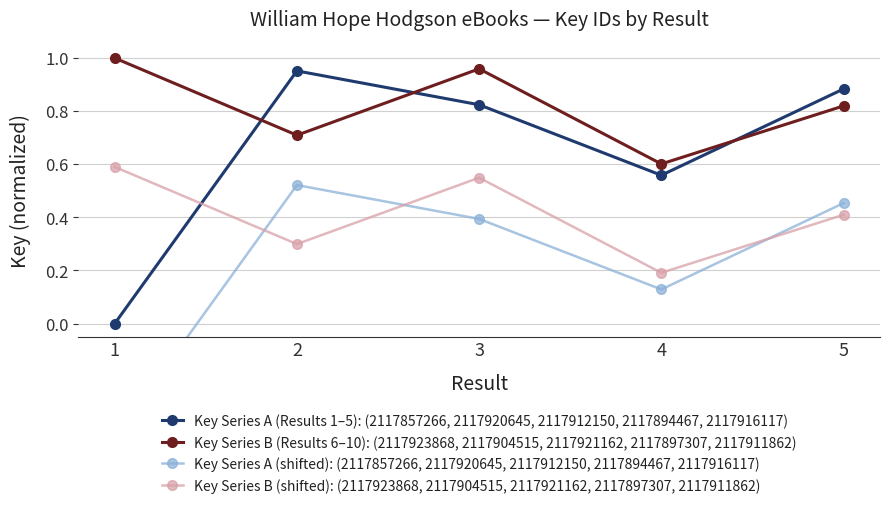

True or false: Key Series B (shifted): (2117923868, 2117904515, 2117921162, 2117897307, 2117911862) has a value of 0.5 at 2.

False